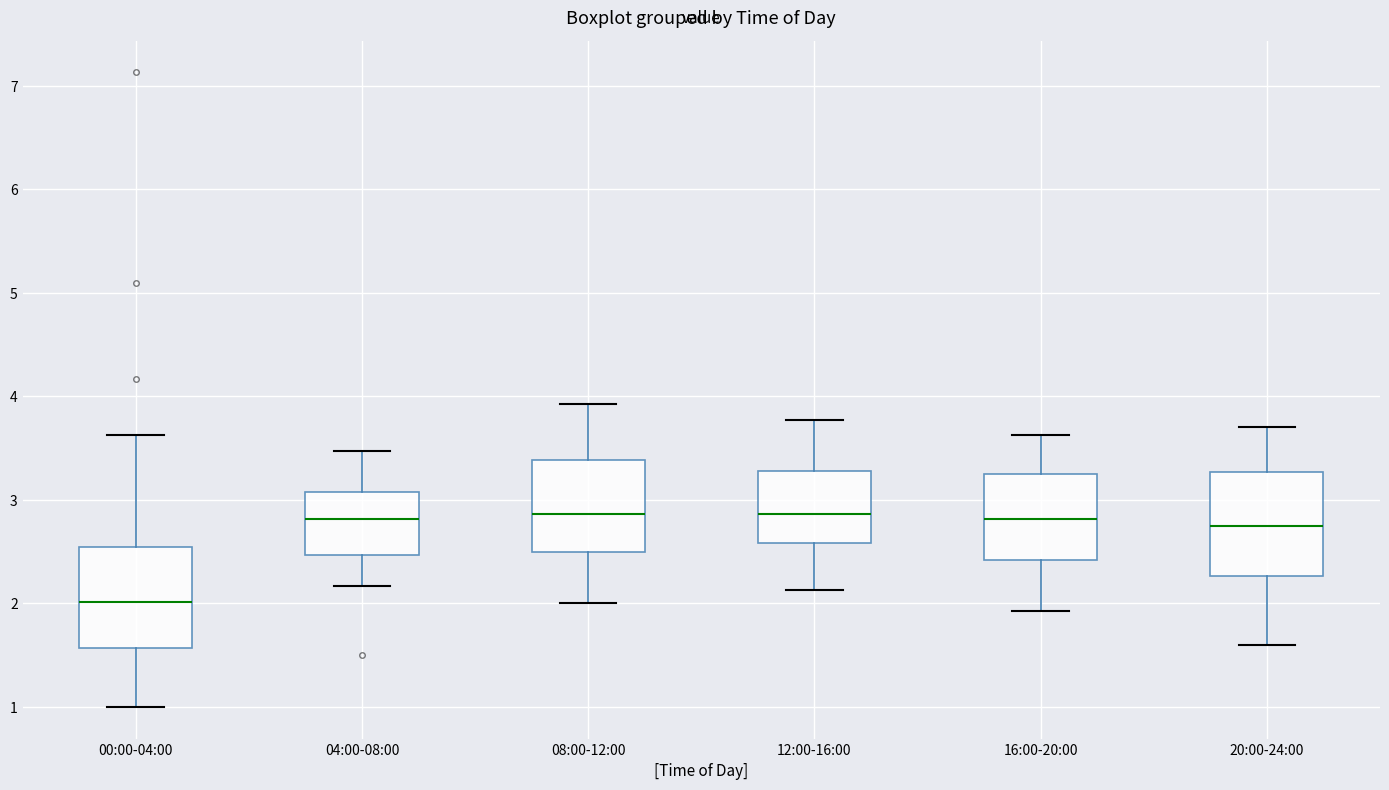

Reading left to right, read every box against the y-axis: the position of its median line, the range the box covers, and the ends of its whiskers. The values are not printed on the chart, so give them approximately, as read against the axis.

00:00-04:00: median 2.0, box 1.6 to 2.5, whiskers 1.0 to 3.6
04:00-08:00: median 2.8, box 2.5 to 3.1, whiskers 2.2 to 3.5
08:00-12:00: median 2.9, box 2.5 to 3.4, whiskers 2.0 to 3.9
12:00-16:00: median 2.9, box 2.6 to 3.3, whiskers 2.1 to 3.8
16:00-20:00: median 2.8, box 2.4 to 3.2, whiskers 1.9 to 3.6
20:00-24:00: median 2.8, box 2.3 to 3.3, whiskers 1.6 to 3.7